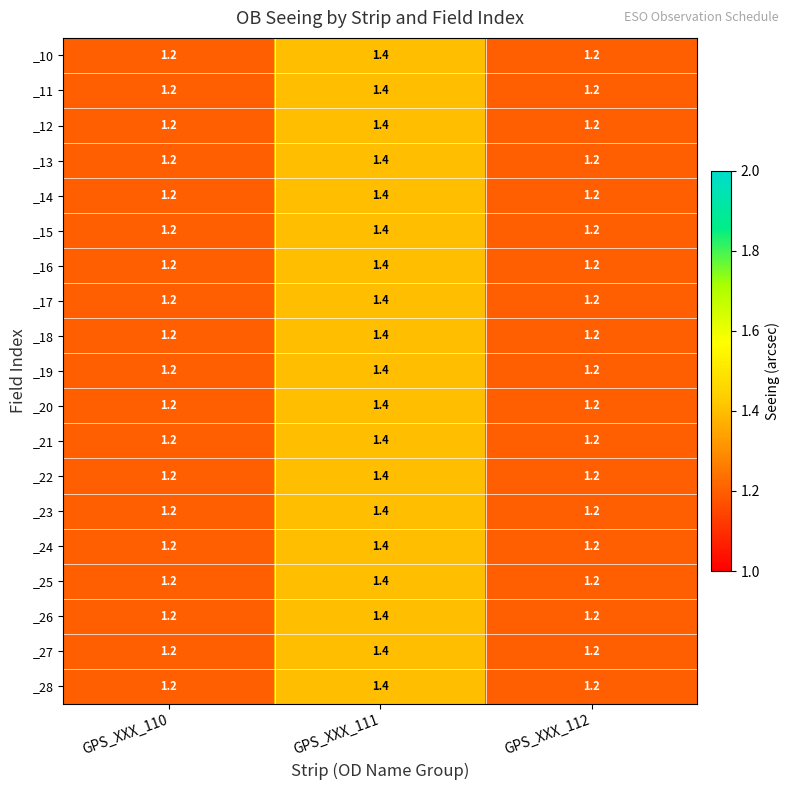

At which category is the sum across all series the highest?

GPS_XXX_111